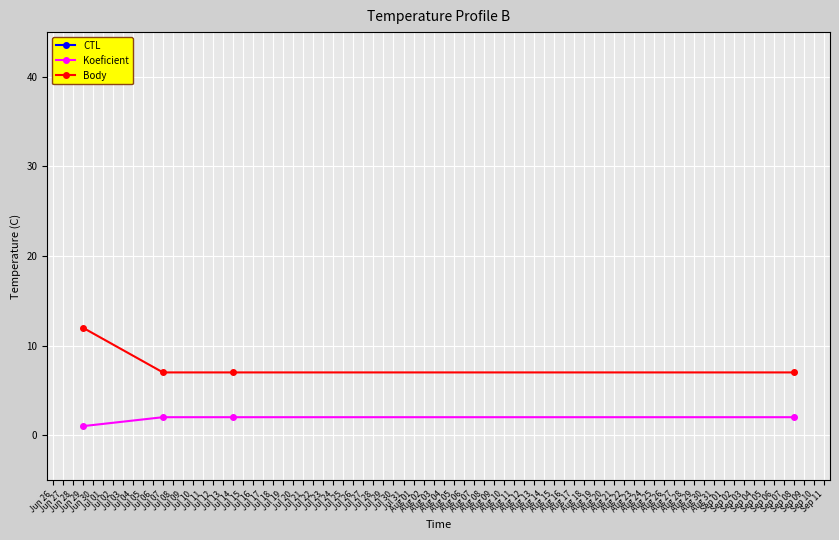

How many data points does each series have?

4